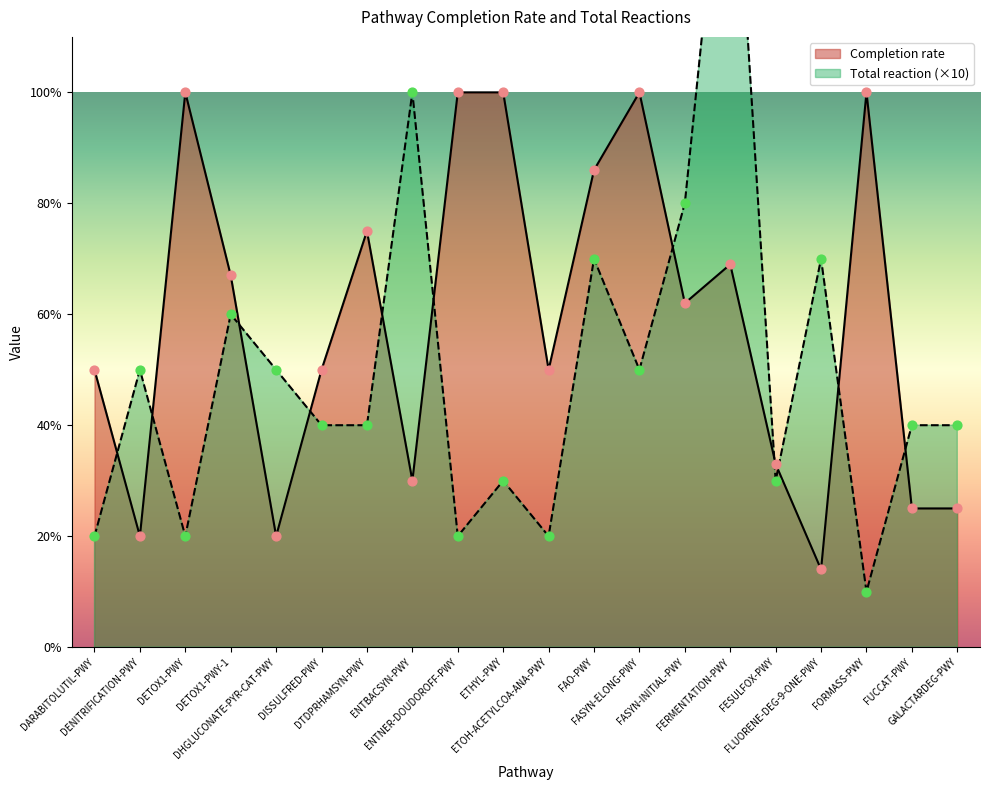

Which series contains the lowest Y value?

Total reaction